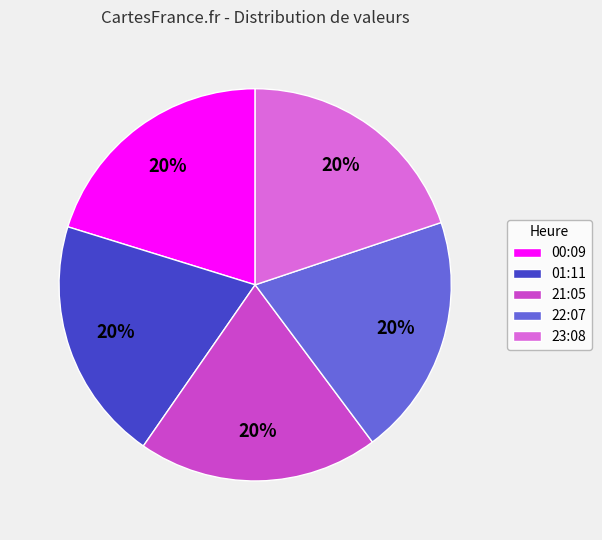

Does 23:08 account for over 50% of the chart?

No